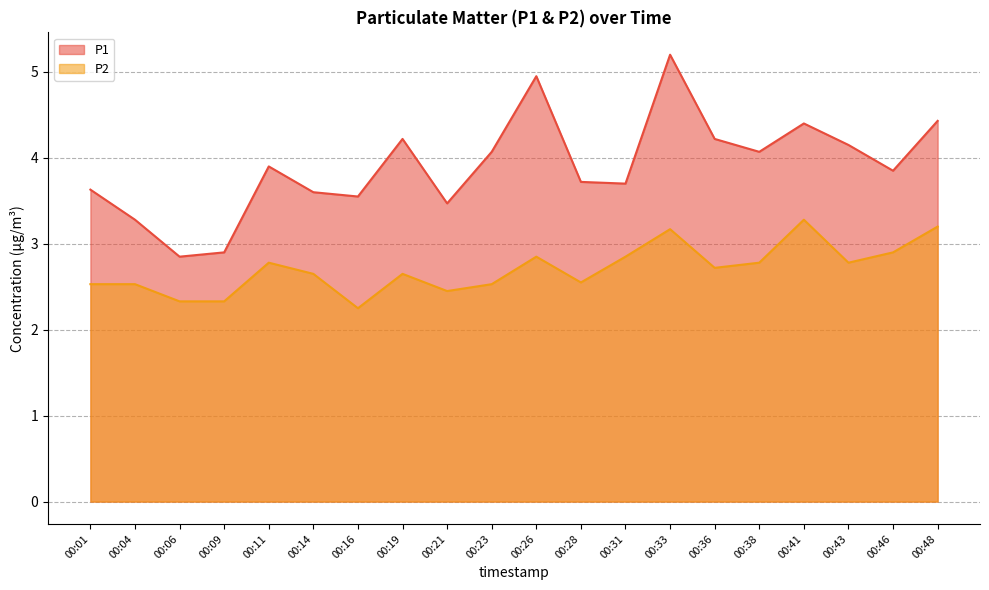

At which category does the chart reach its peak across all series?

00:33